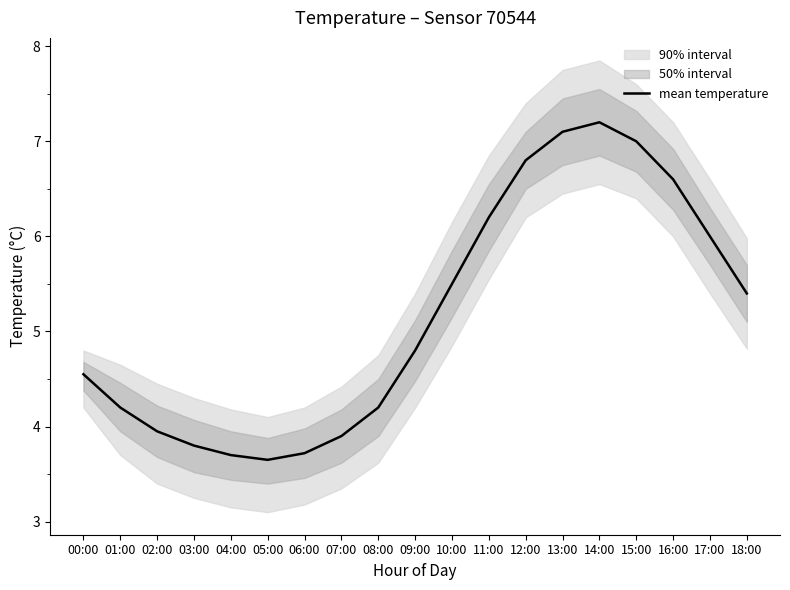

At which category does the data reach its first local valley?

05:00